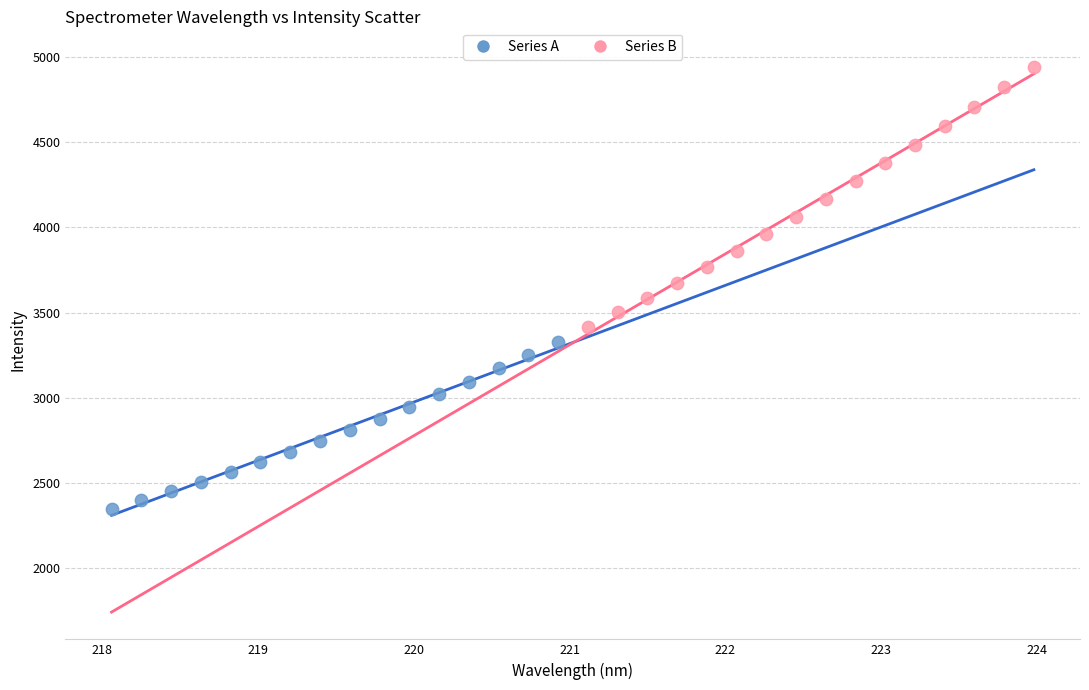

Which series contains the lowest Y value?

Series A